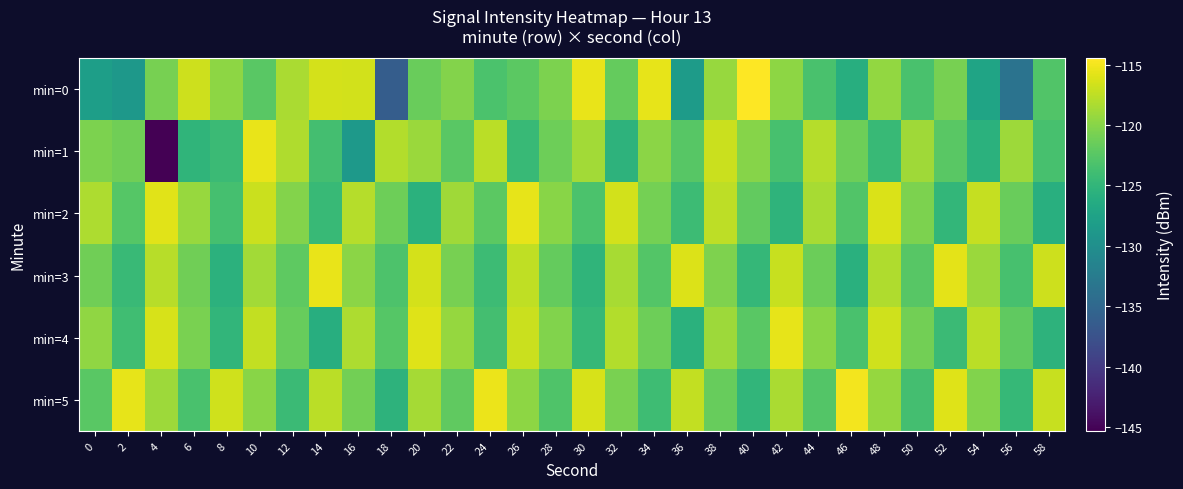

Which has a higher value, 8 or 22?

8